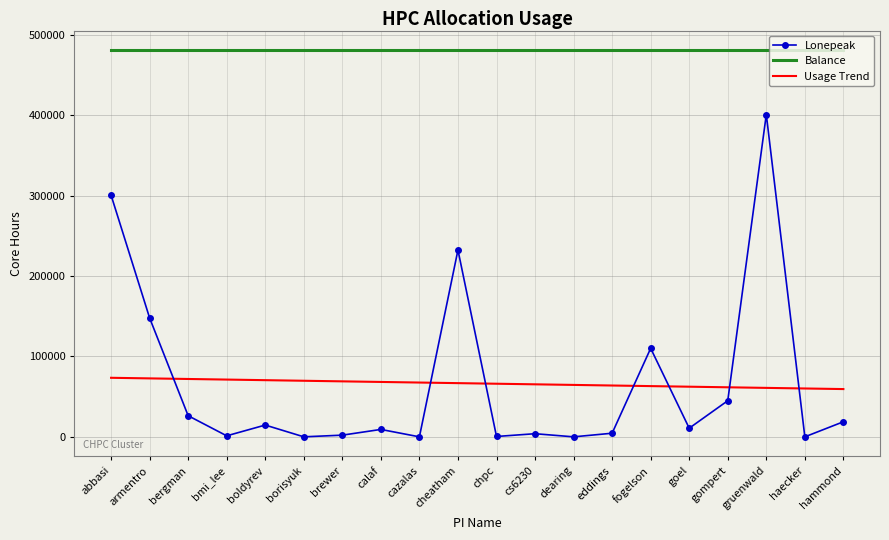

What are all the series names shown in the legend?

Lonepeak, Balance, Usage Trend